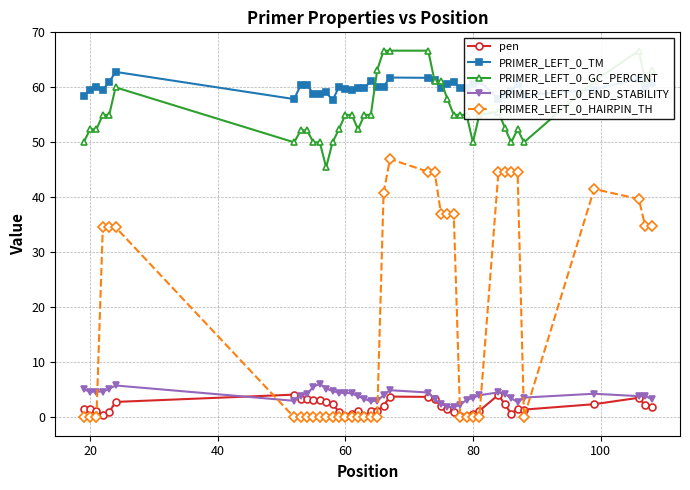

The PRIMER_LEFT_0_HAIRPIN_TH series shows 25.4 at 60. True or false?

False